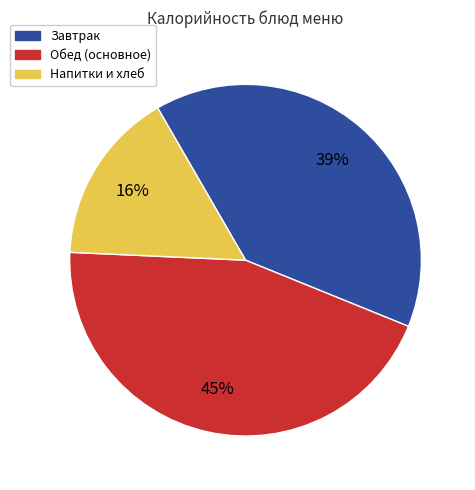

Is there any slice that represents more than half of the pie?

No